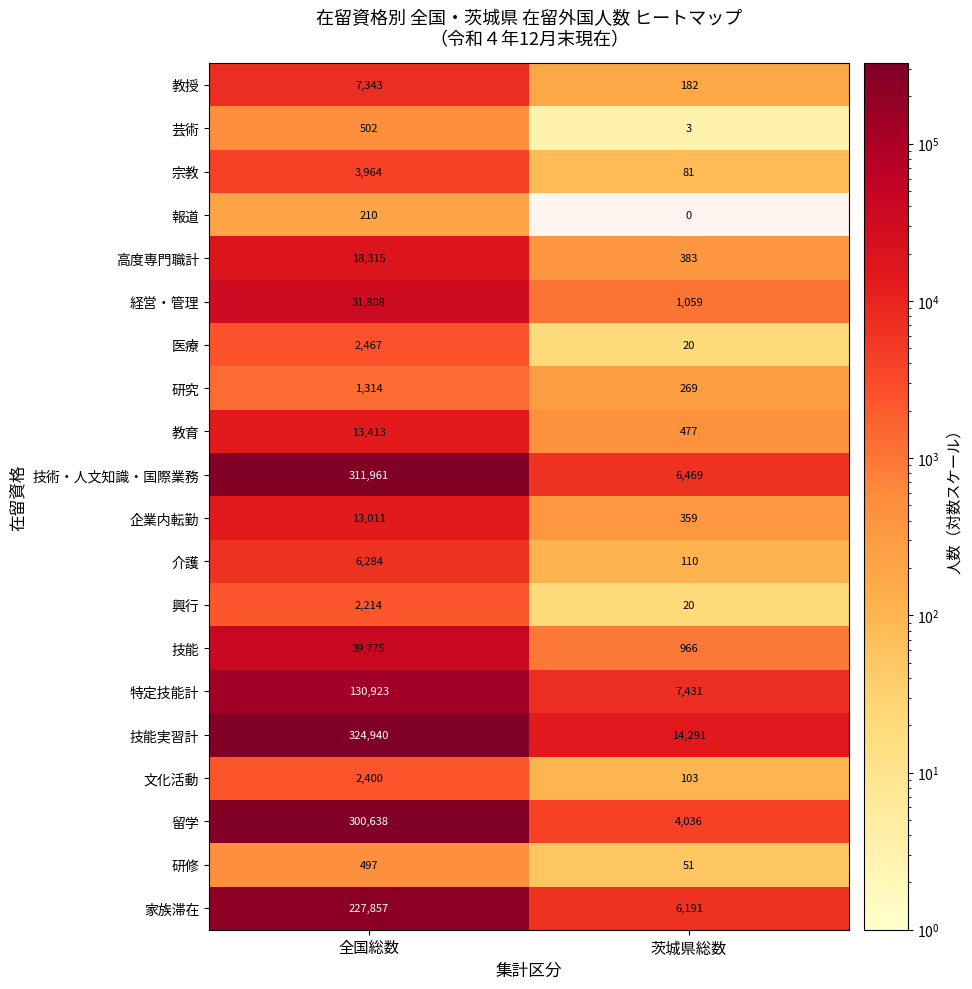

What is the maximum value for 教育?

13413